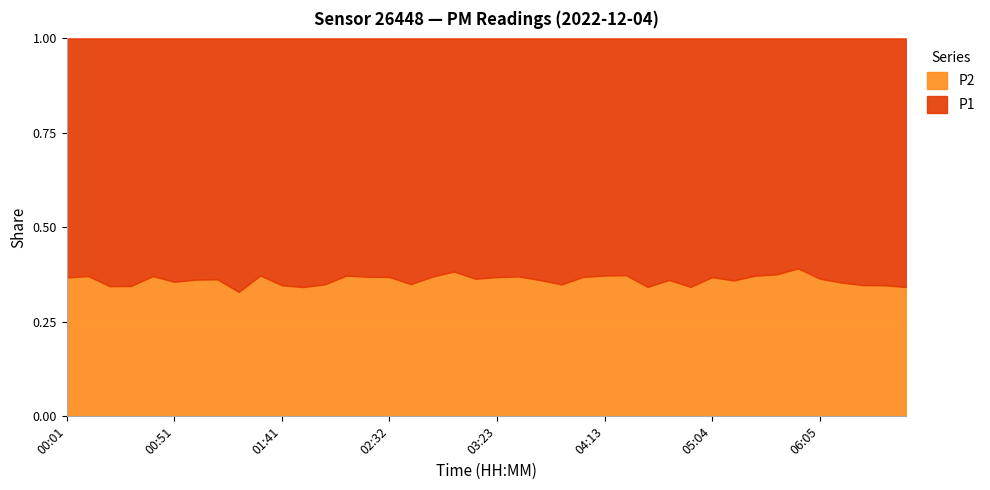

Reading left to right, what are all the values shown in this chart?

P1: 24.0	22.6	24.7	27.1	24.2	25.6	26.1	26.9	31.1	27.6	25.4	27.9	26.2	24.9	26.3	25.1	26.9	22.8	25.0	28.9	26.5	26.6	28.3	25.6	26.1	24.8	23.7	24.6	27.6	23.6	23.1	24.5	29.4	26.1	26.2	25.2	25.4	25.1	25.5	16.5
P2: 13.9	13.3	13.0	14.3	14.3	14.2	14.8	15.3	15.3	16.4	13.5	14.5	14.1	14.8	15.4	14.7	14.5	13.4	15.5	16.5	15.4	15.6	15.9	13.7	15.2	14.7	14.2	12.8	15.6	12.3	13.5	13.8	17.4	15.7	16.9	14.5	13.9	13.4	13.5	8.6